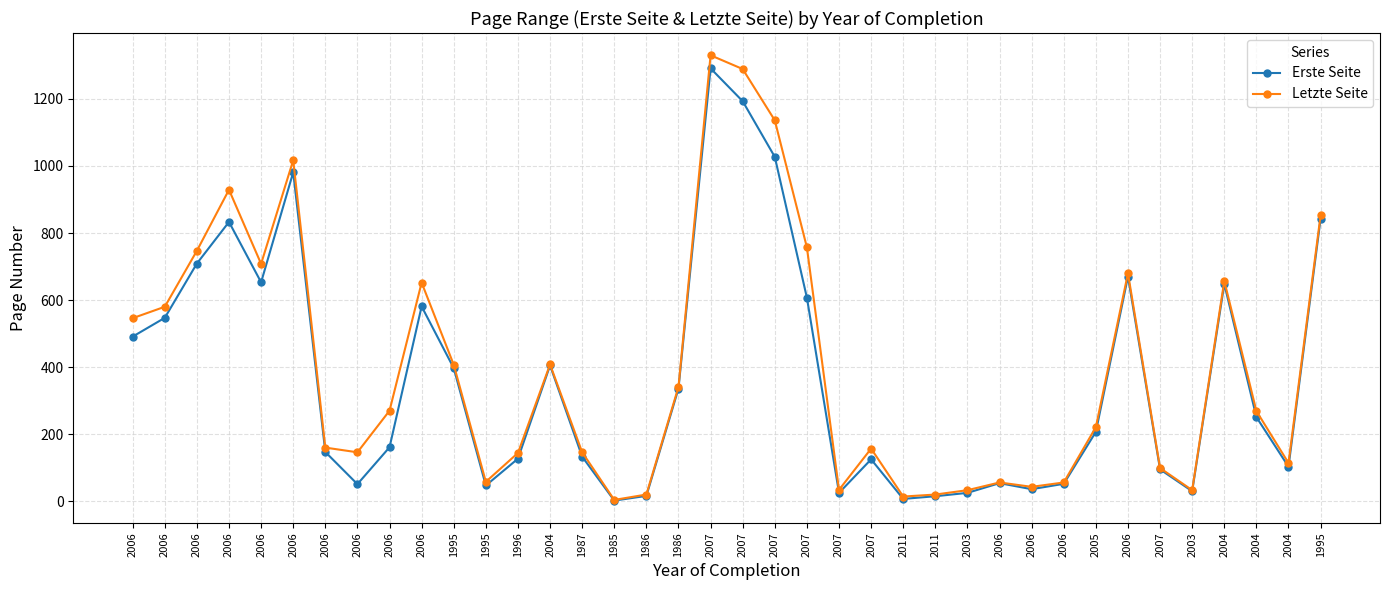

What is the spread (max minus min) of values at 1995?

10